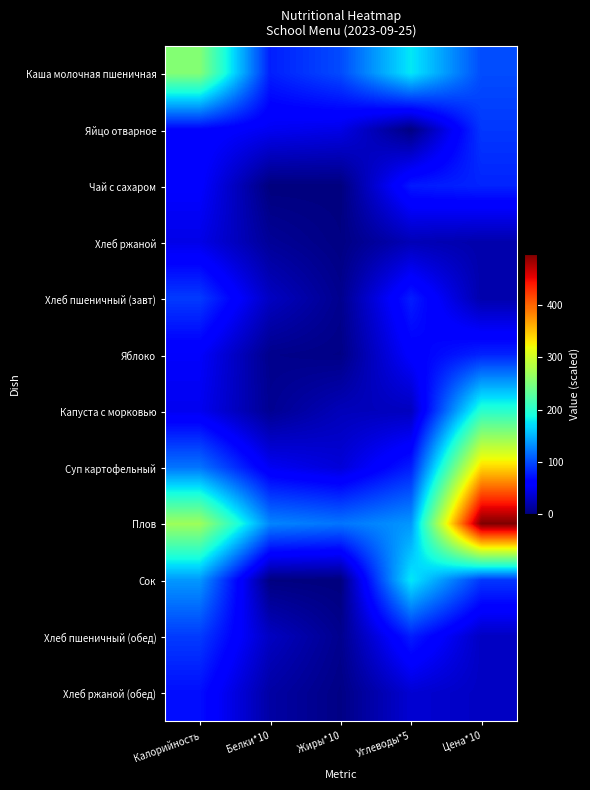

Which label corresponds to the smallest value in the chart?

Белки*10